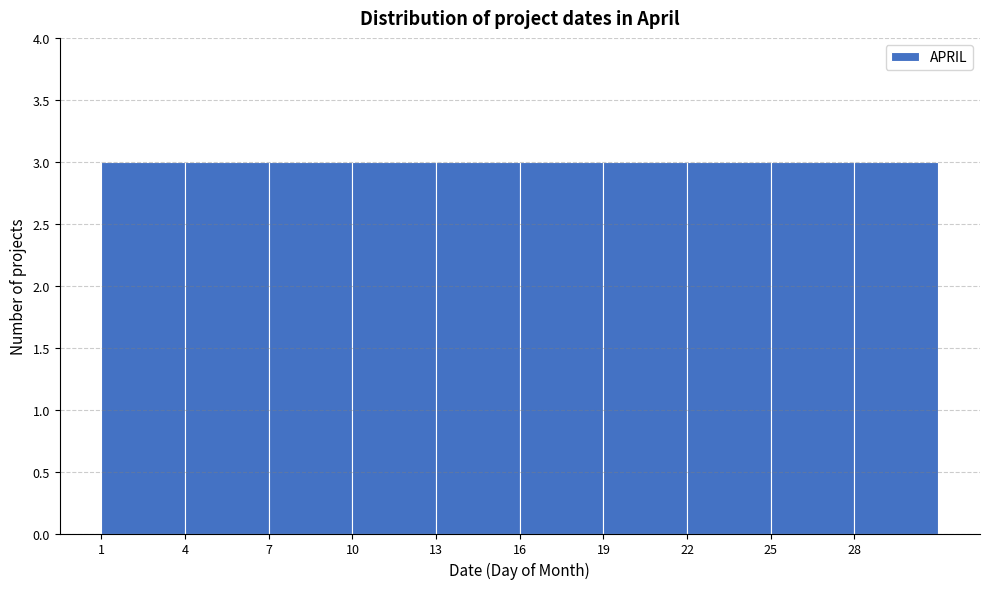

Reading left to right, list every bar in this chart as the range it spans on the x-axis followed by its height. The values are not printed on the chart, so give them approximately, as read against the axis.

1 to 4: 3
4 to 7: 3
7 to 10: 3
10 to 13: 3
13 to 16: 3
16 to 19: 3
19 to 22: 3
22 to 25: 3
25 to 28: 3
28 to 31: 3